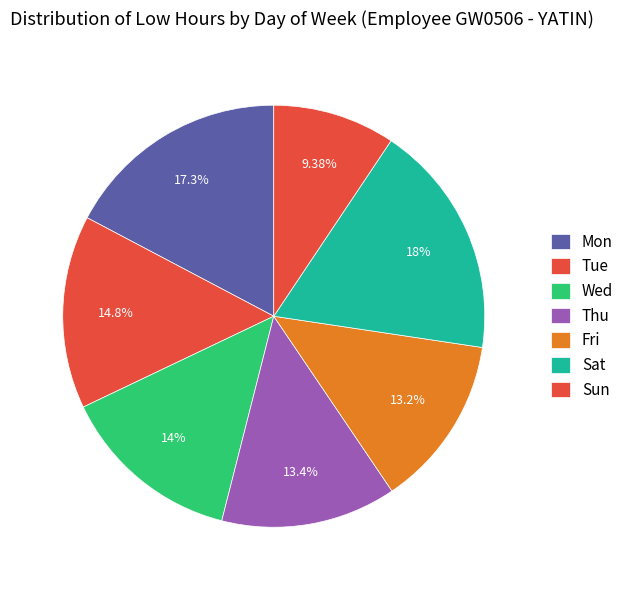

How many segments does this pie chart have?

7